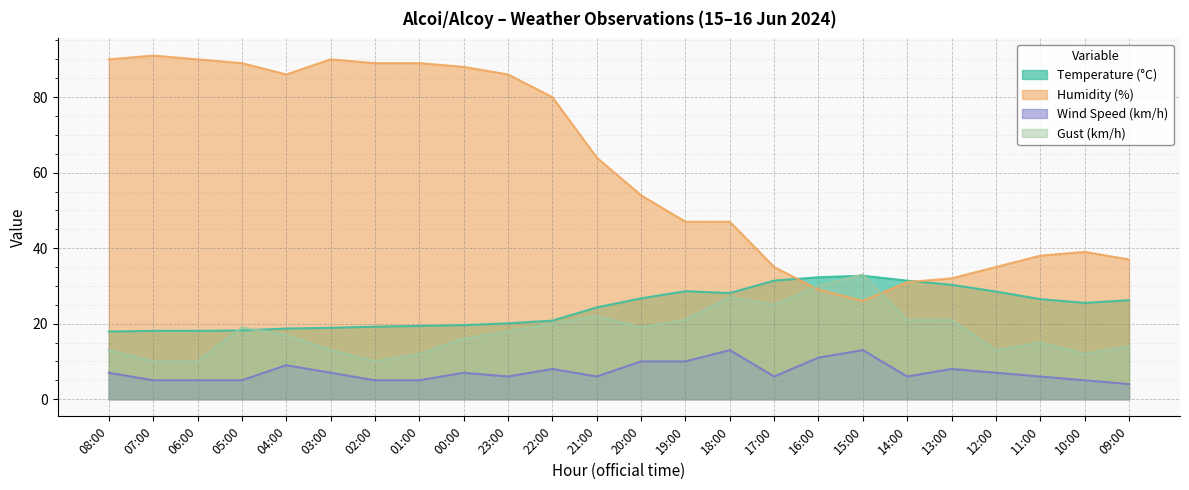

True or false: Wind Speed (km/h) has a value of 1.7 at 07:00.

False